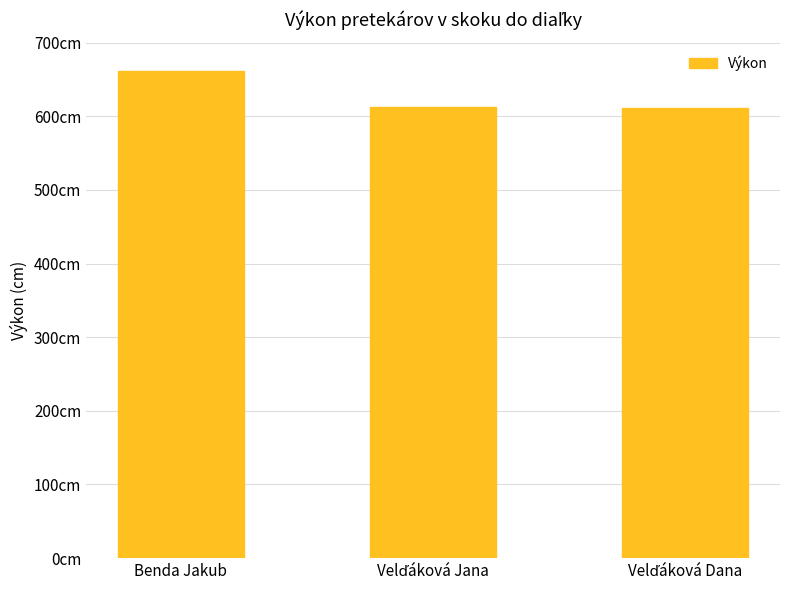

What is the change in value from Benda Jakub to Velďáková Jana?

-48